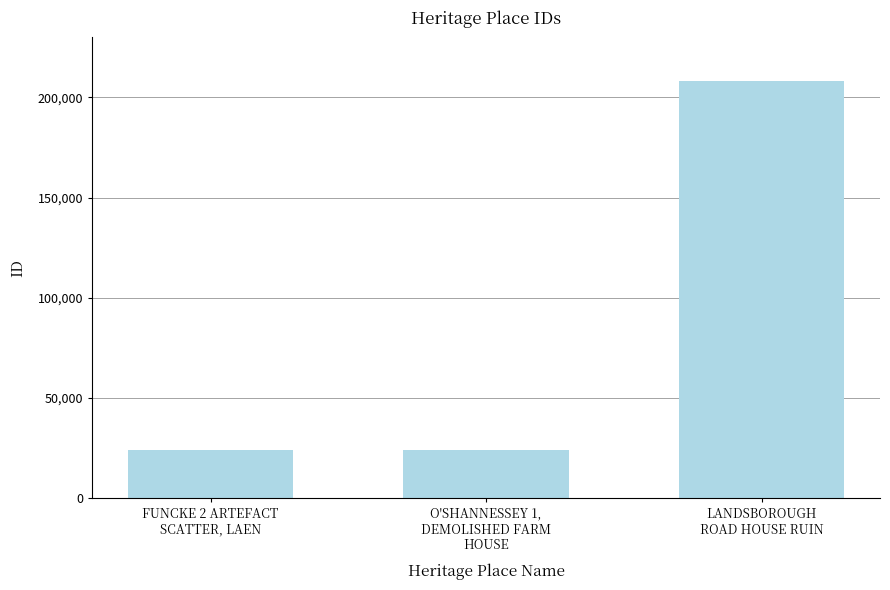

How many bars are there in total?

3